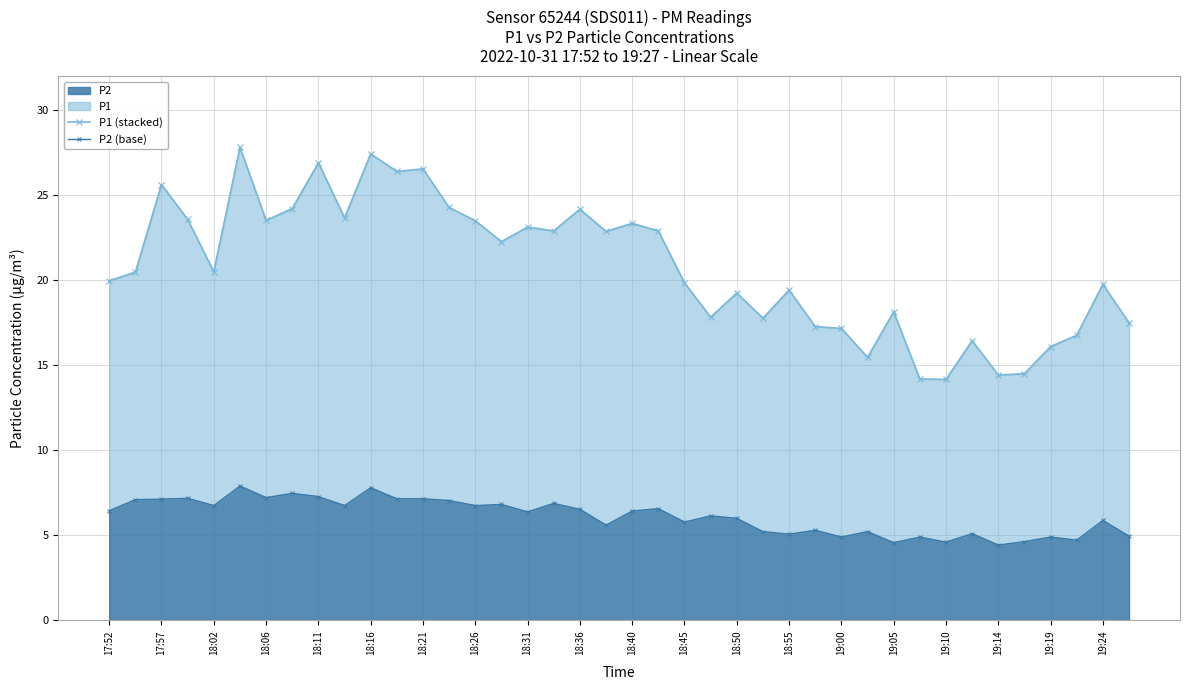

At how many categories does at least one series exceed 6?

40